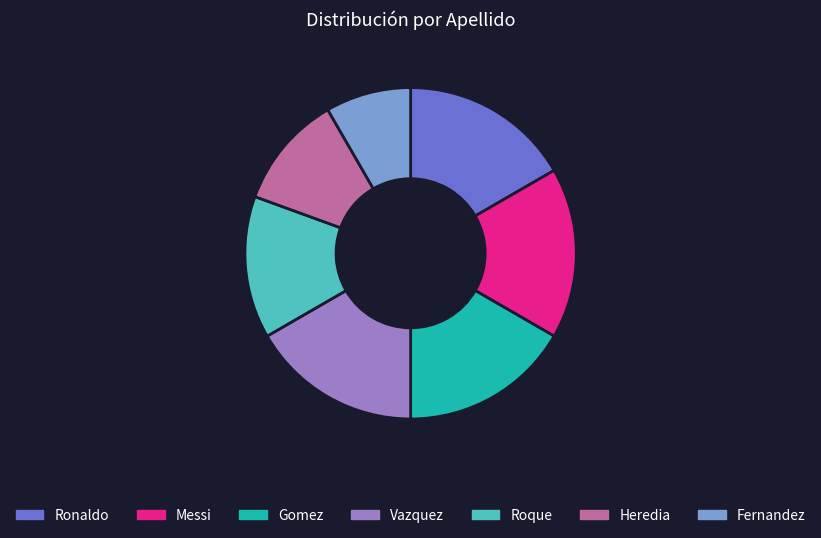

Is Gomez the majority of the pie?

No